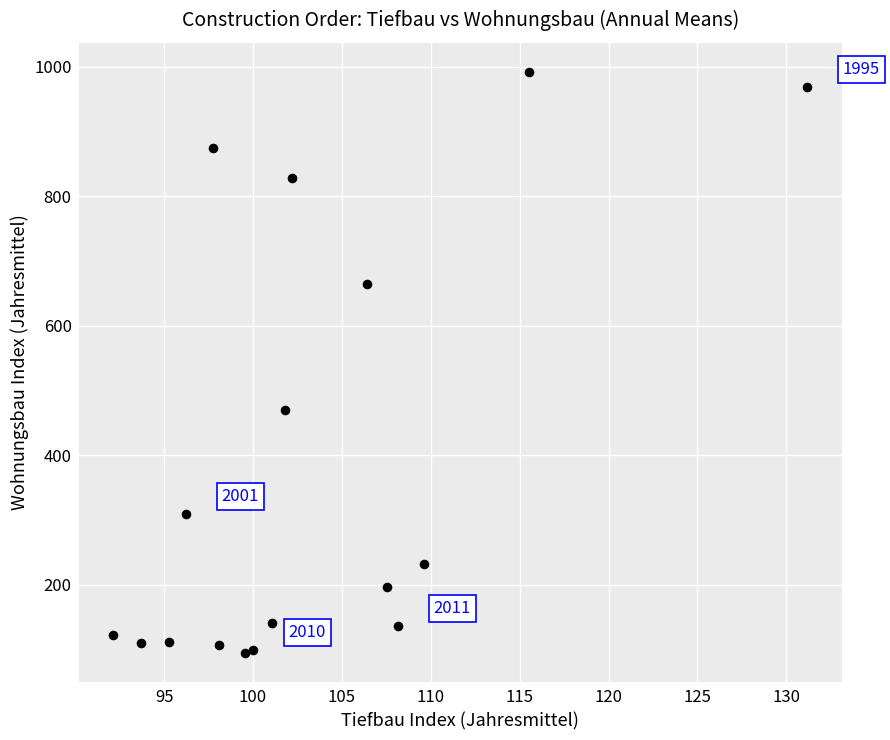

What Y value in the scatter plot is closest to 543?

469.4